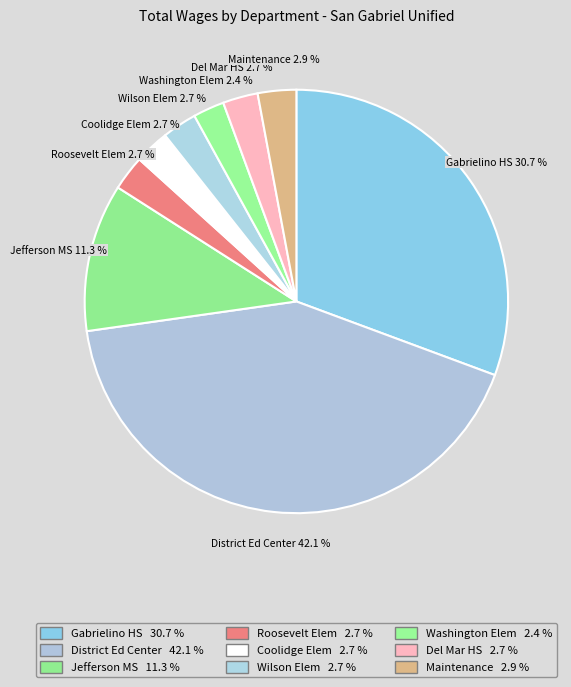

What is the largest slice in the pie chart?

District Ed Center